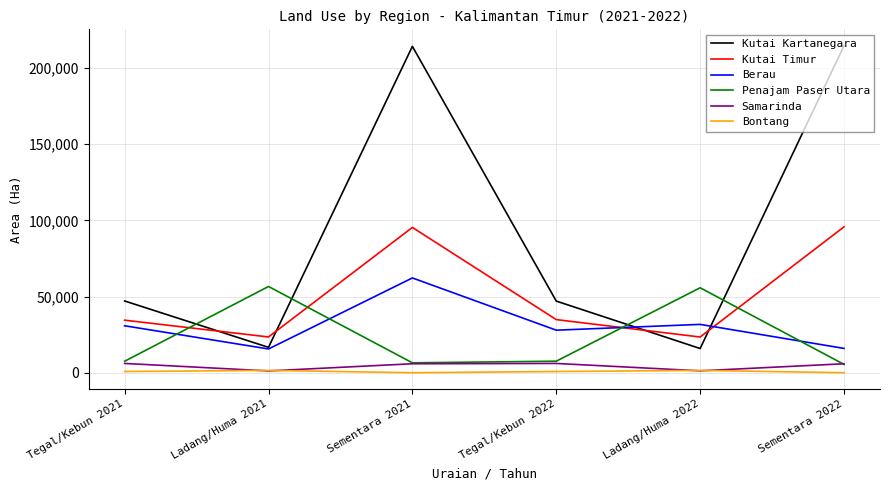

What is the lowest value of the Penajam Paser Utara series?

5546